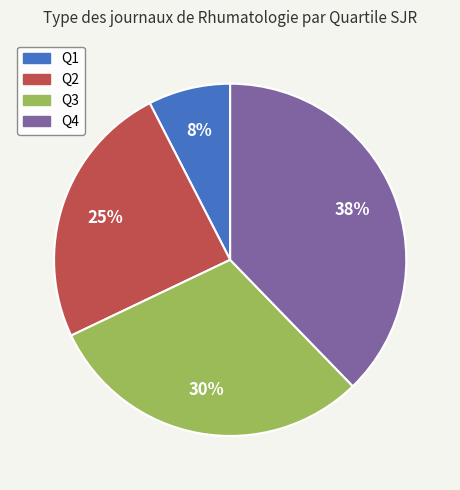

True or false: Q4 accounts for 38% of the total.

True